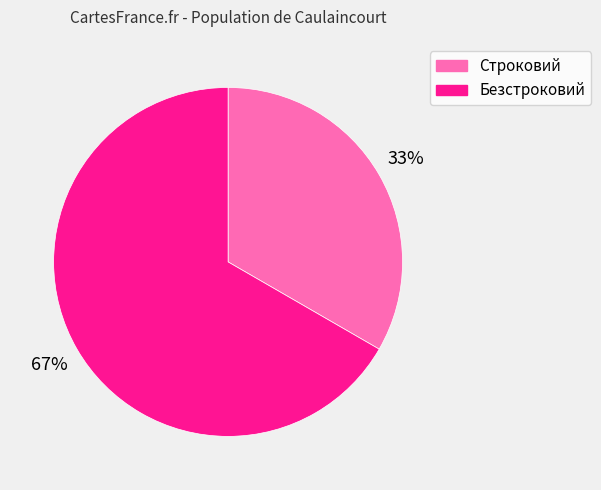

Is the sum of Строковий and Безстроковий greater than half?

Yes